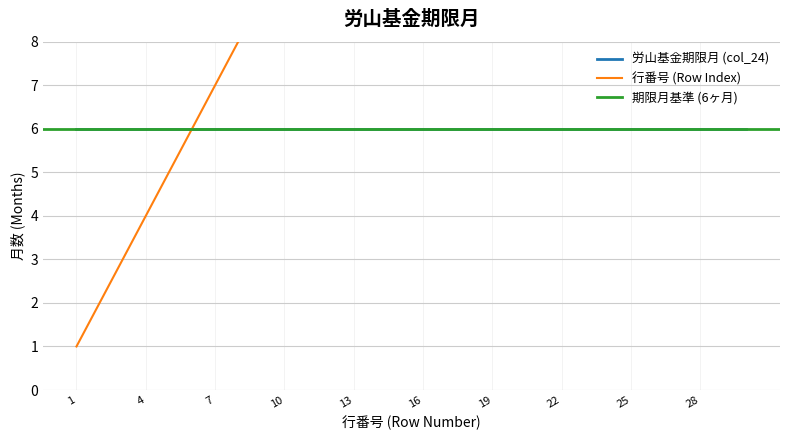

What is the sum of the values at 21 and 3?

24